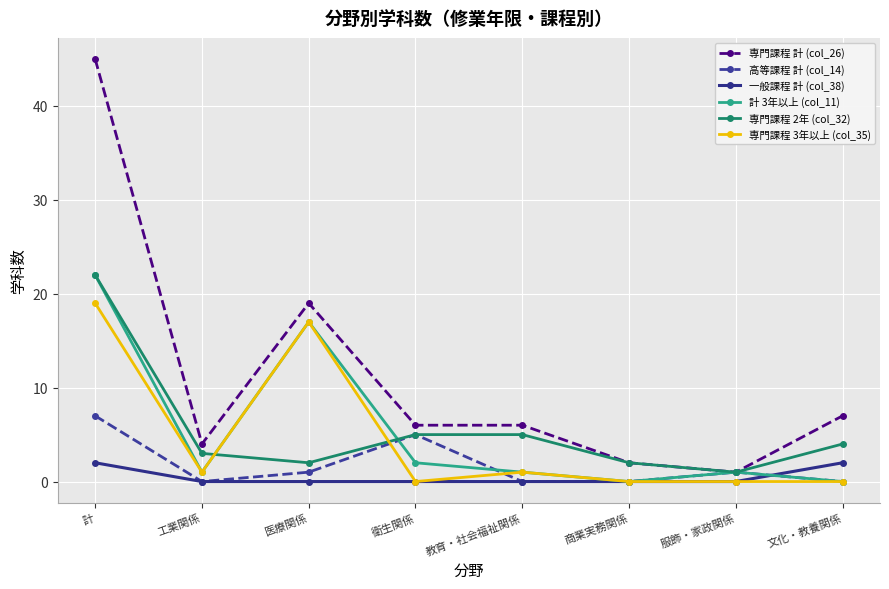

What is the highest value of the 高等課程 計 (col_14) series?

7